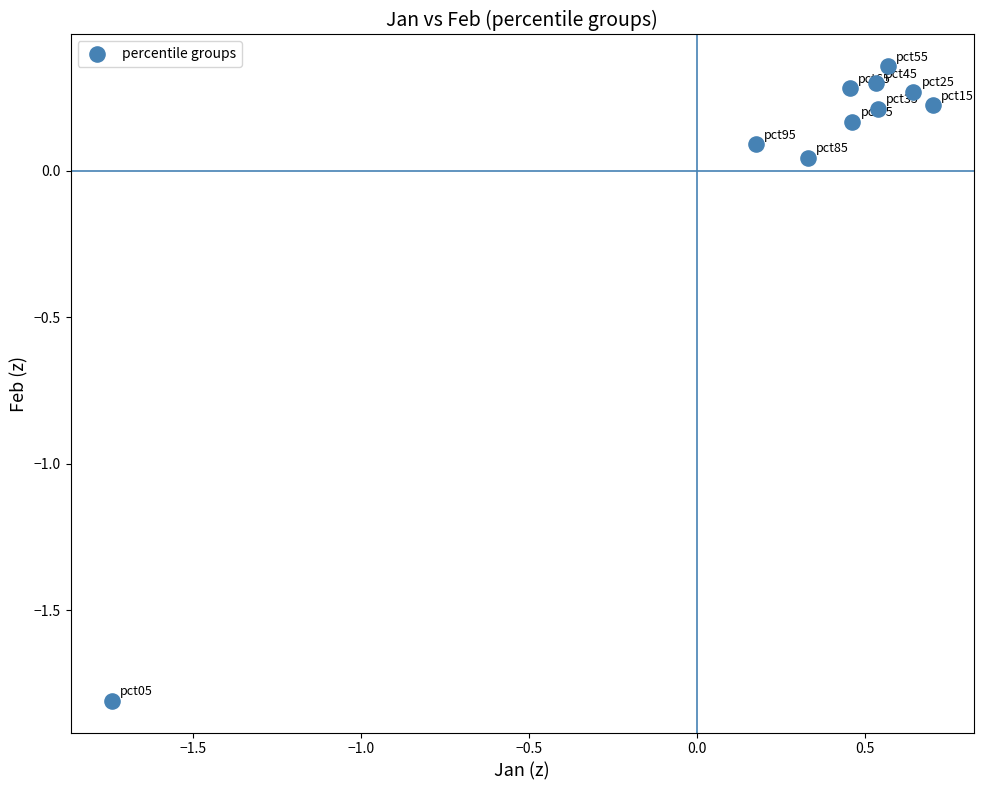

What is the range of X values (max minus min)?

2.4